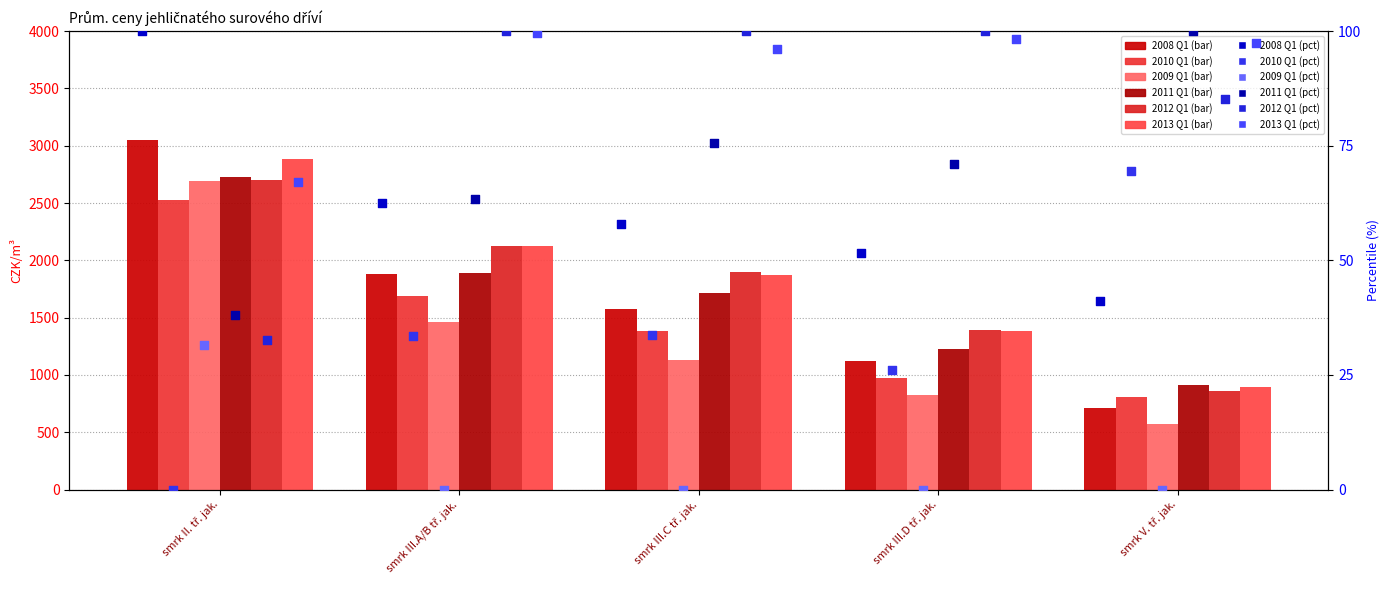

Which series has the largest total across all categories?

2013 Q1